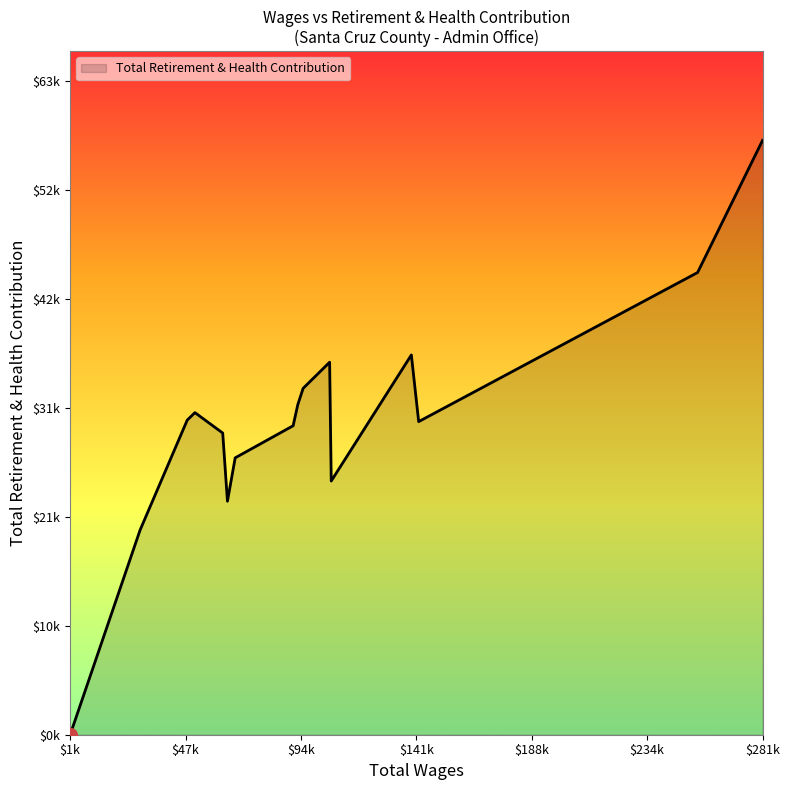

Does the chart have visible grid lines?

No